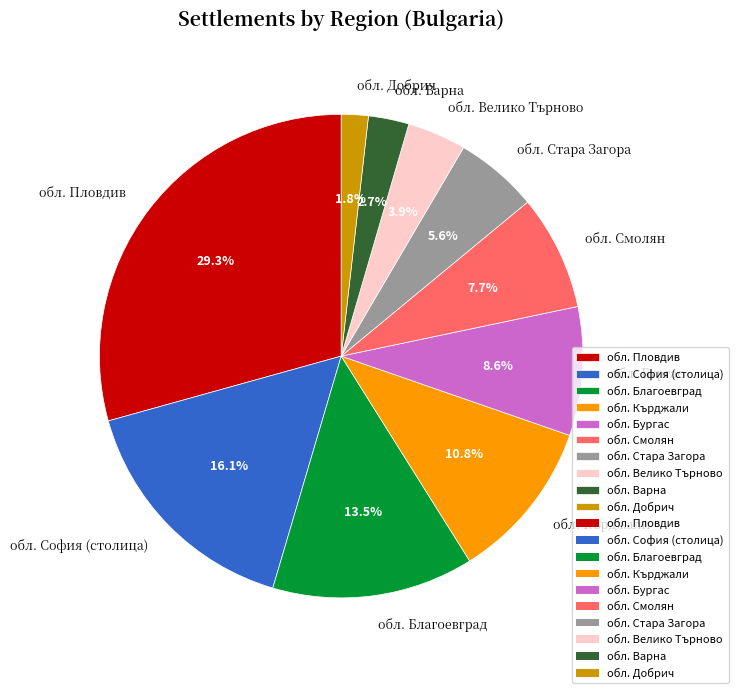

Which slice is the largest?

обл. Пловдив